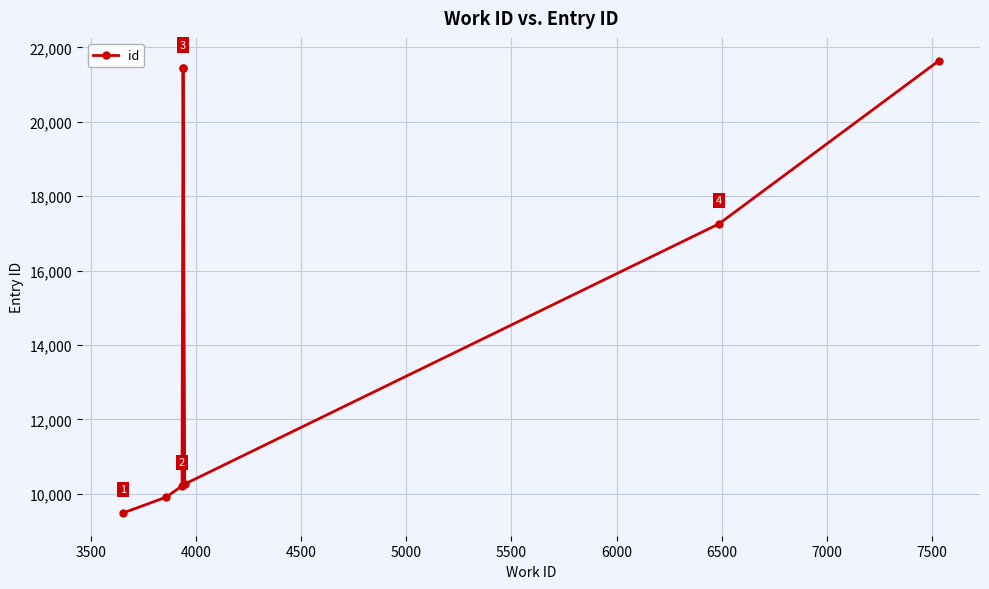

How many lines are shown in the chart?

1